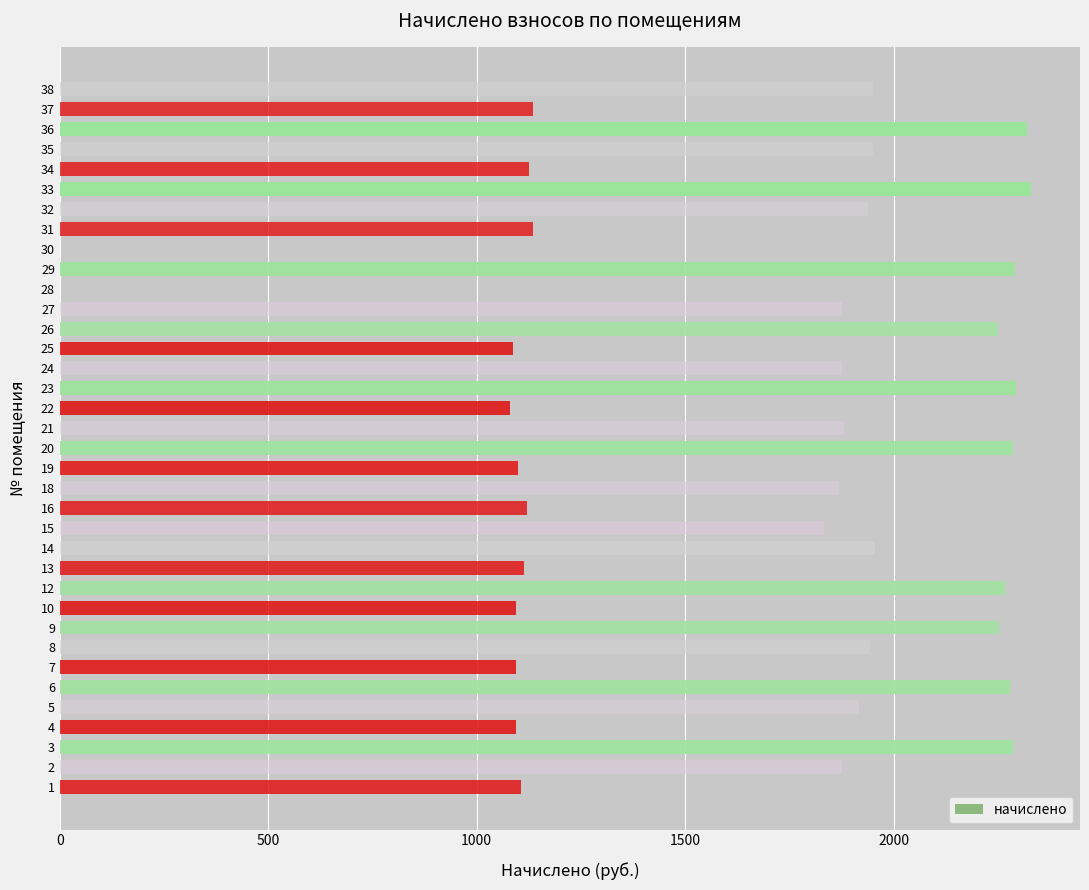

Is it true that the value at 27 is 499.6?

False